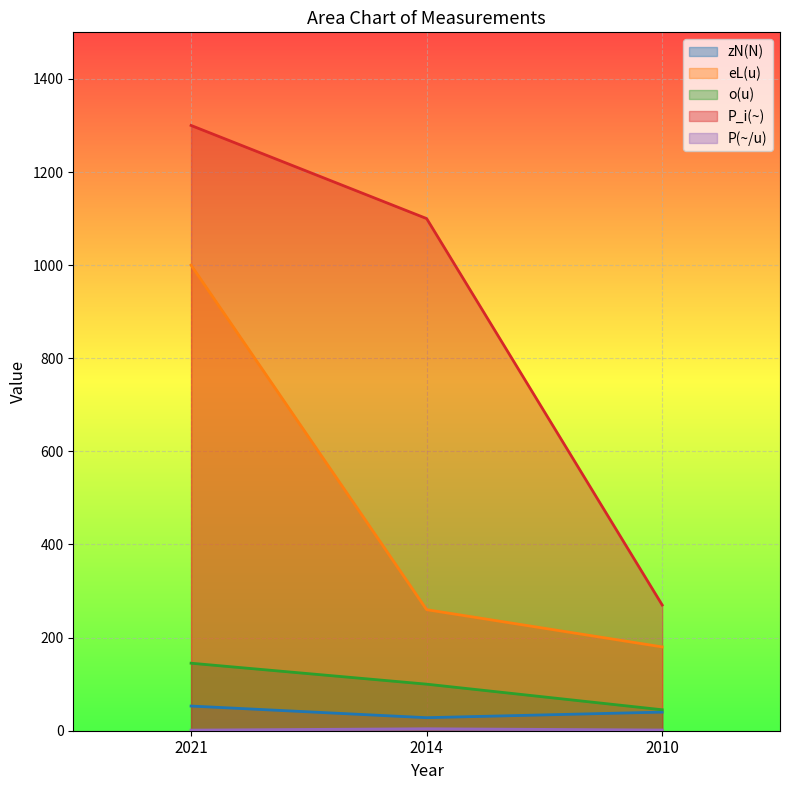

What is the minimum value for P(~/u)?

1.3